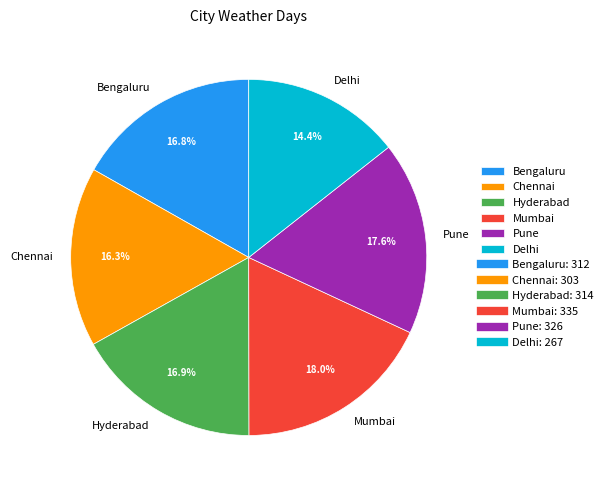

To the nearest percent, what is the combined percentage of Hyderabad and Delhi?

31%